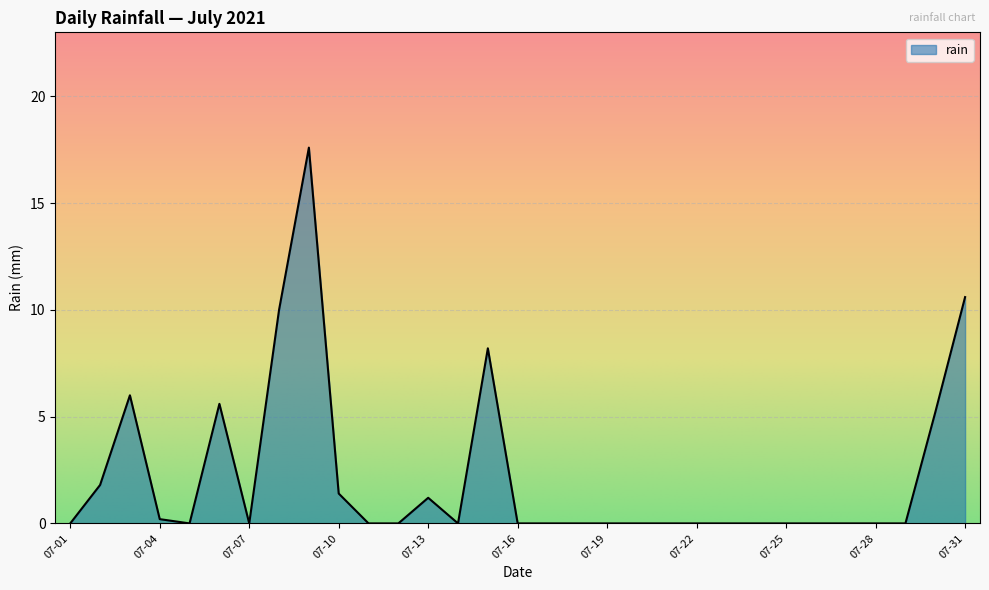

What is the maximum value shown in the chart?

17.6